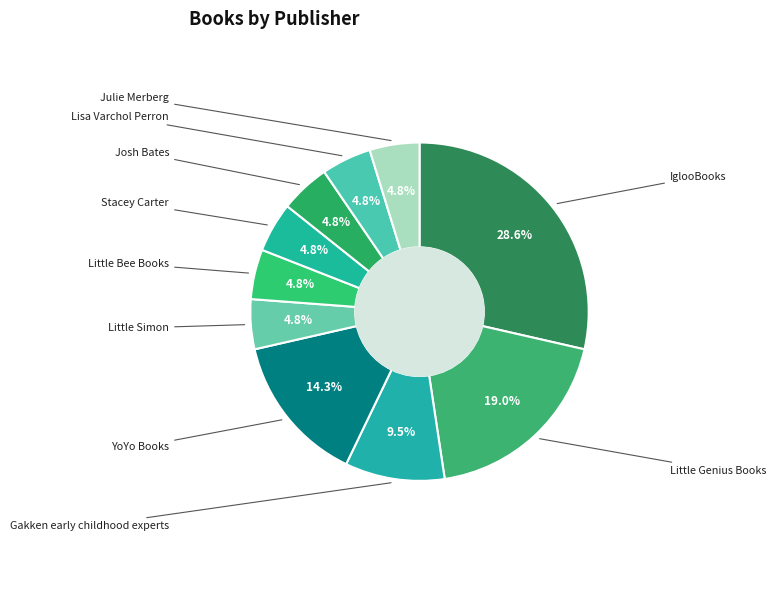

Rank the categories by value from lowest to highest.

Little Simon, Little Bee Books, Stacey Carter, Josh Bates, Lisa Varchol Perron, Julie Merberg, Gakken early childhood experts, YoYo Books, Little Genius Books, IglooBooks